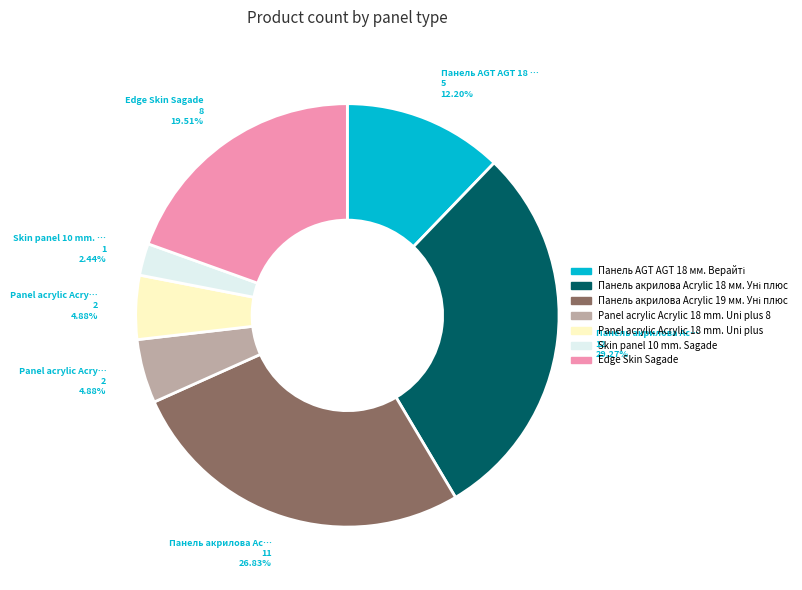

Is there any slice that represents more than half of the pie?

No